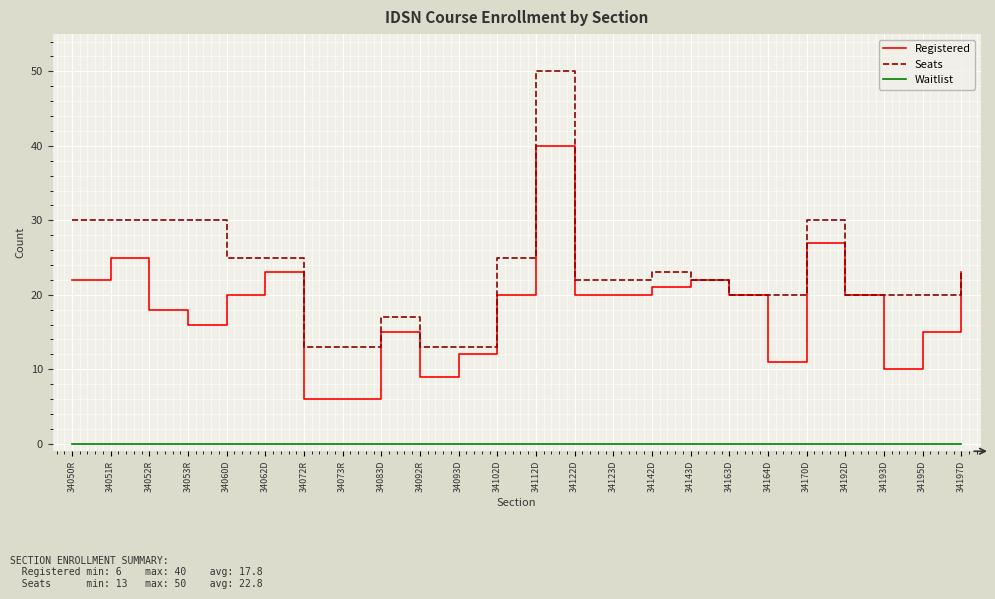

Which series has the widest spread of values?

Seats